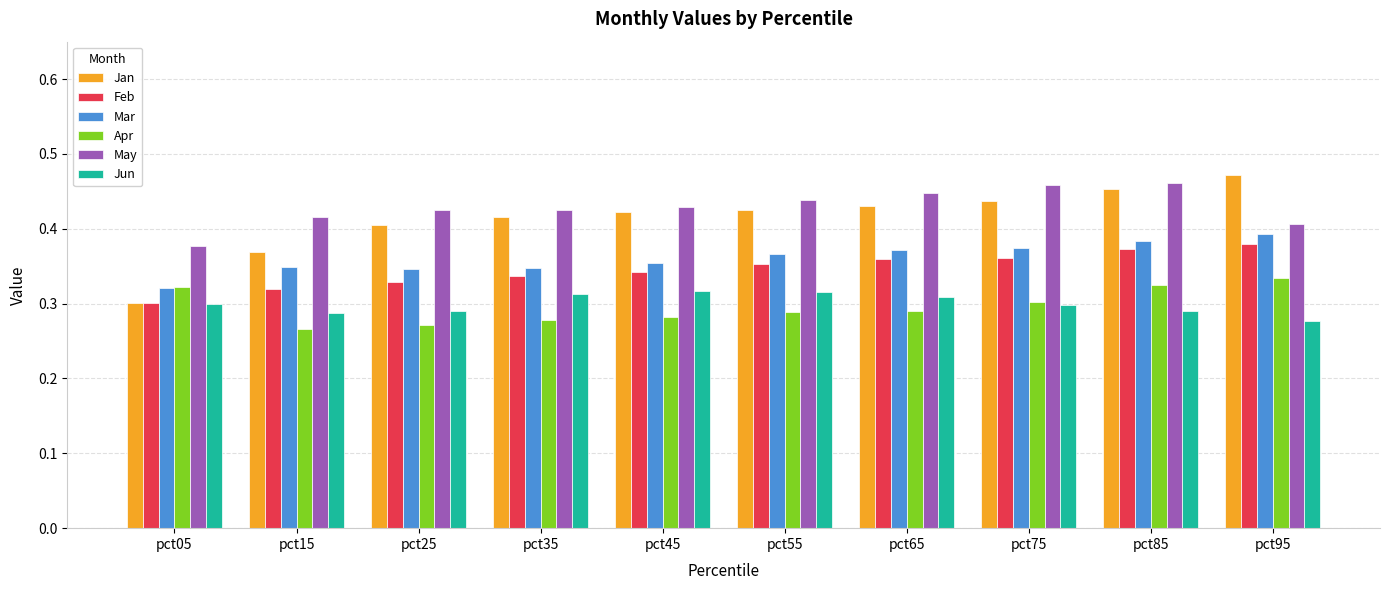

How many bars are there in total?

60